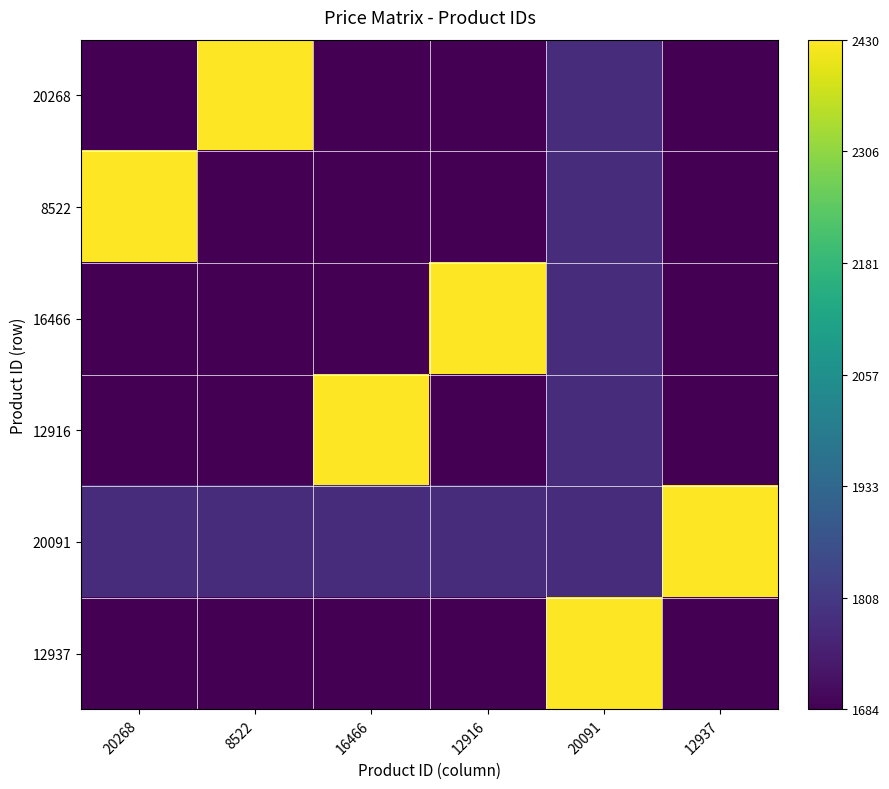

At how many categories does at least one series exceed 0?

6